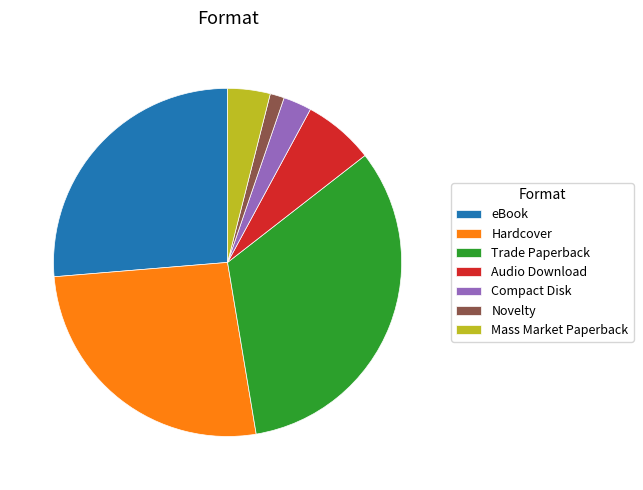

The Novelty slice represents 15% of the pie. True or false?

False